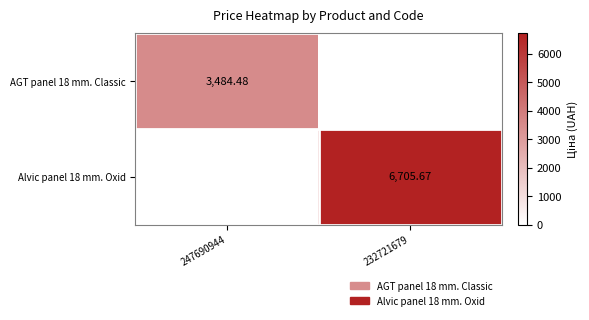

Is the value of Alvic panel 18 mm. Oxid at 232721679 greater than the value of AGT panel 18 mm. Classic at 247690944?

Yes